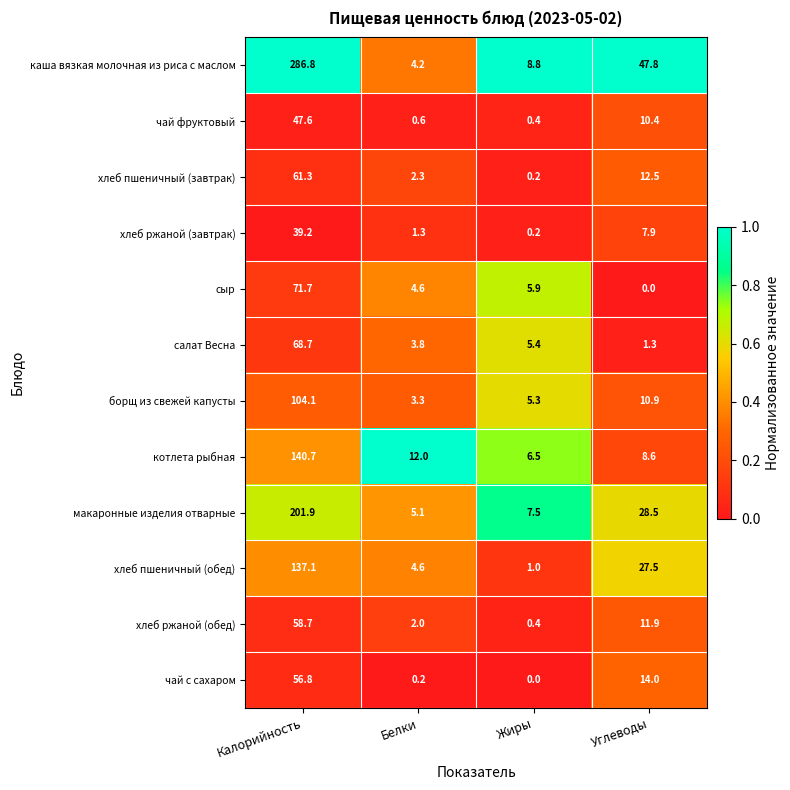

Which series has the widest spread of values?

каша вязкая молочная из риса с маслом